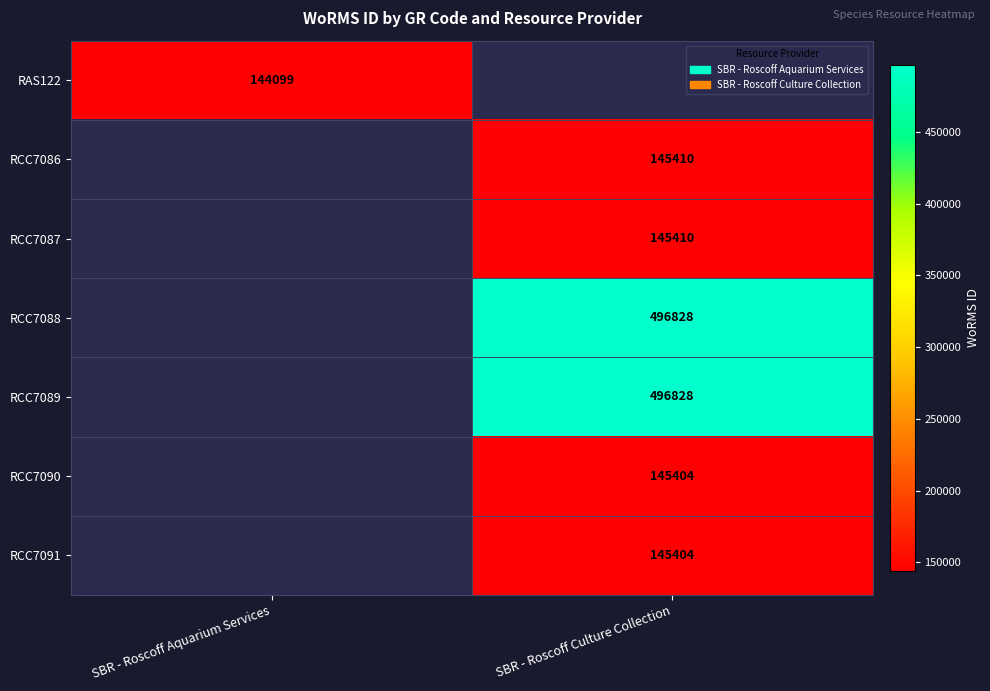

Is the value of RCC7091 at SBR - Roscoff Culture Collection greater than the value of RCC7088 at SBR - Roscoff Culture Collection?

No